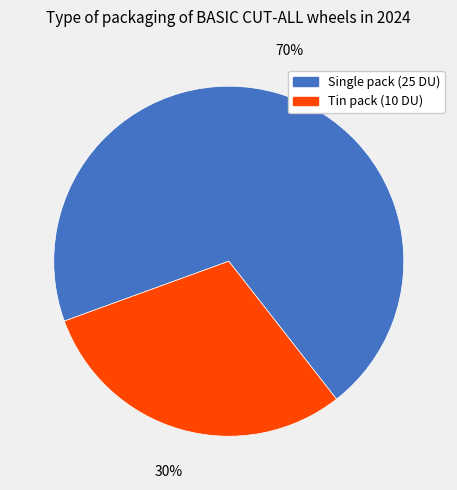

To the nearest percent, what is the difference between the largest and smallest slice percentages?

40%